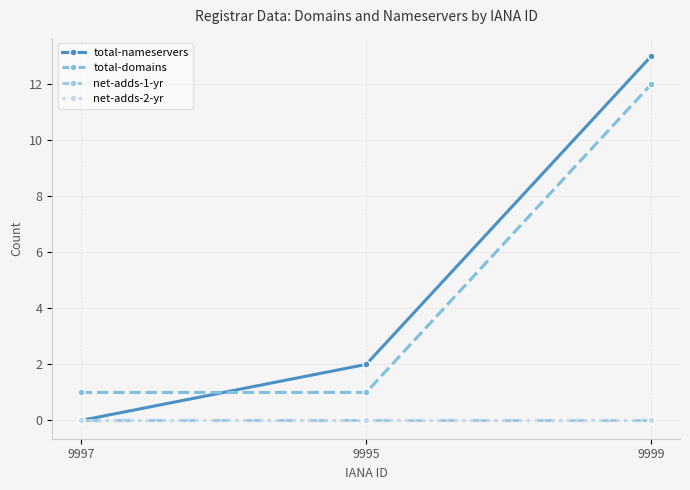

Which series has the widest spread of values?

total-nameservers